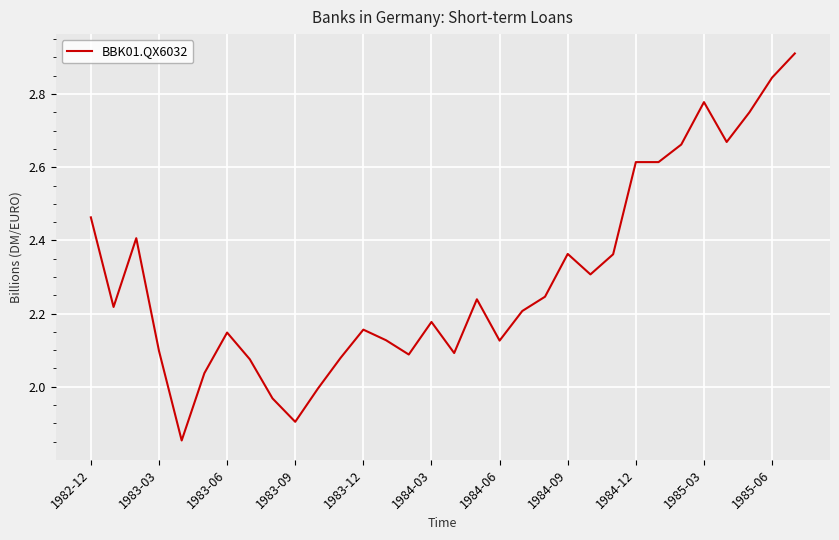

What is the greatest value displayed?

2.9